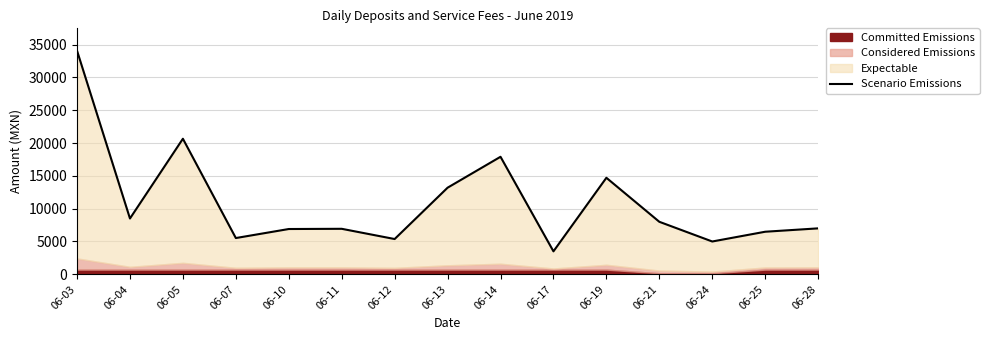

Where is the data nearest to the value 18779?

06-14